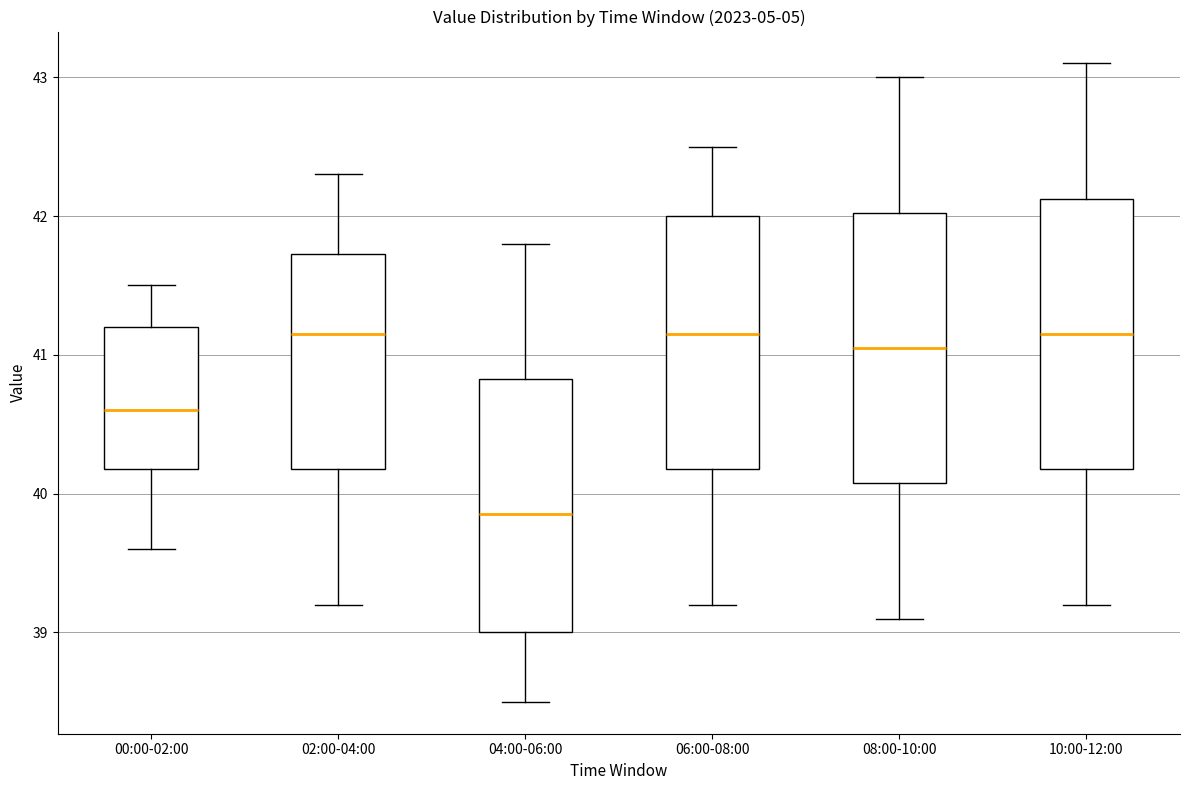

Where is the lower edge of the box for 10:00-12:00 on the y-axis? The values are not printed on the chart, so give them approximately, as read against the axis.

40.2